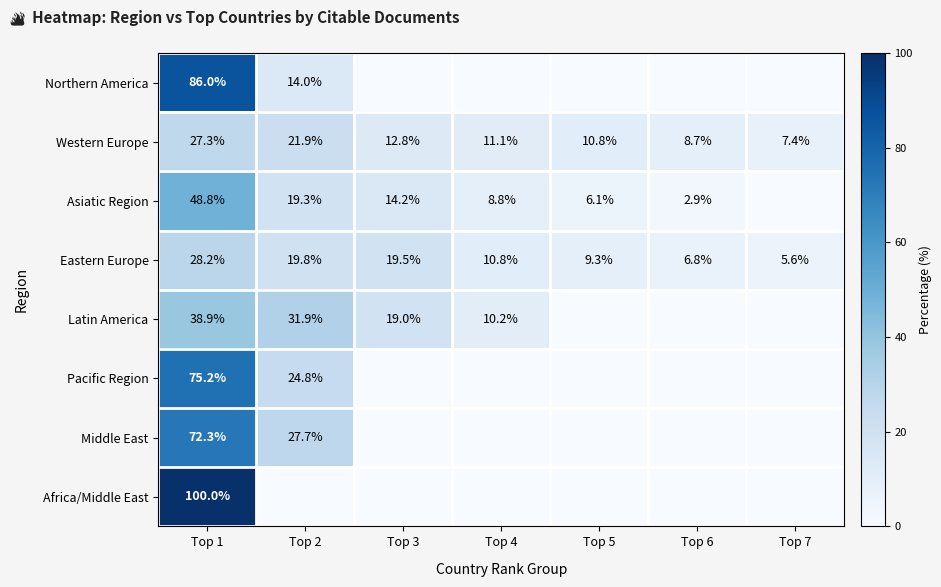

Which label corresponds to the smallest value in the chart?

Top 3